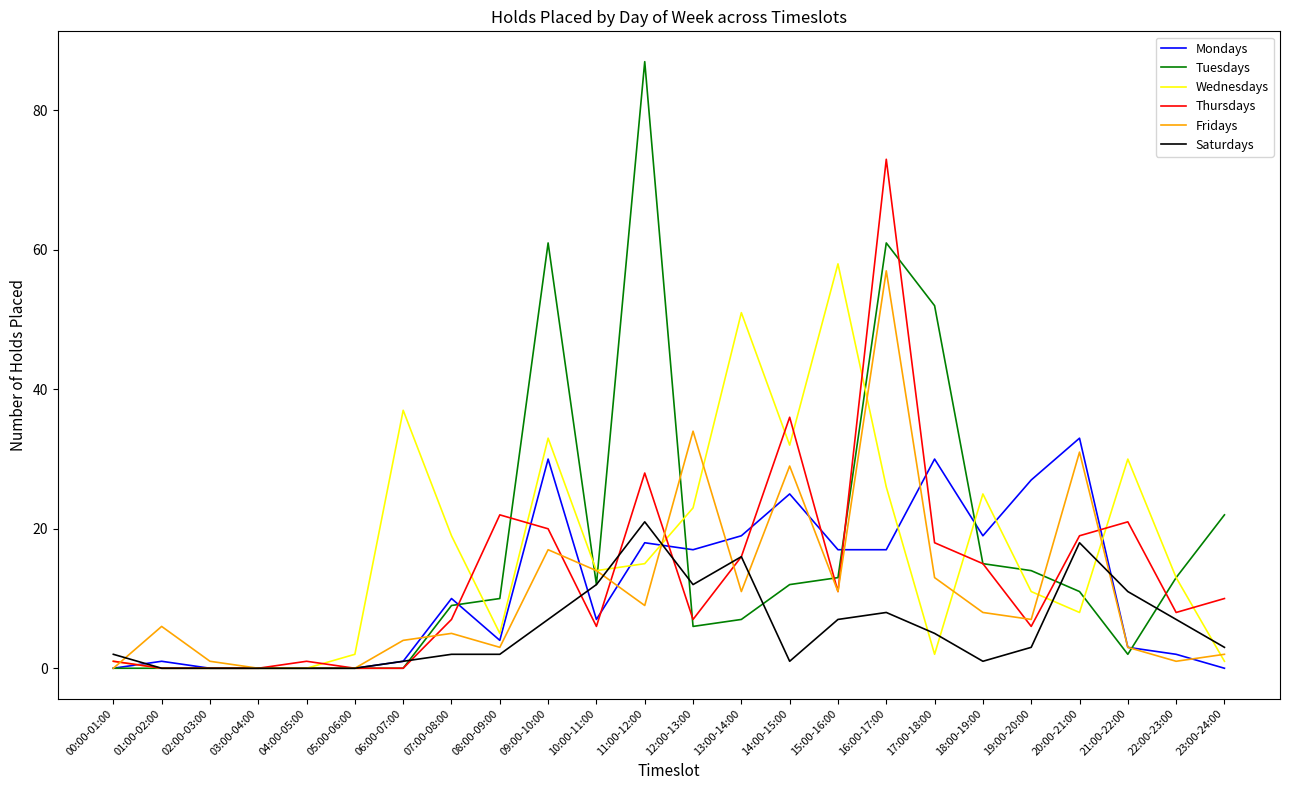

Where is Tuesdays nearest to the value 43?

17:00-18:00